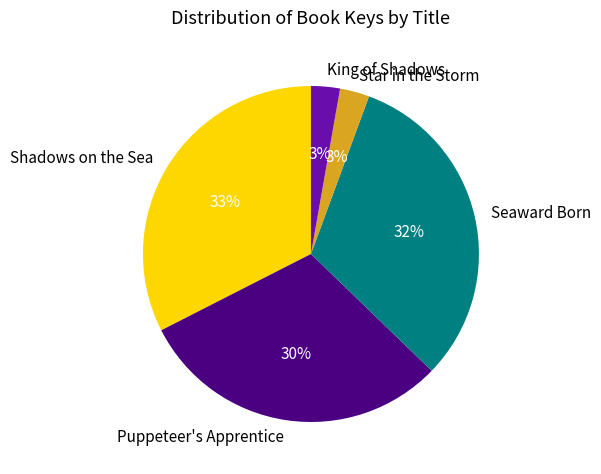

The King of Shadows slice represents 3% of the pie. True or false?

True